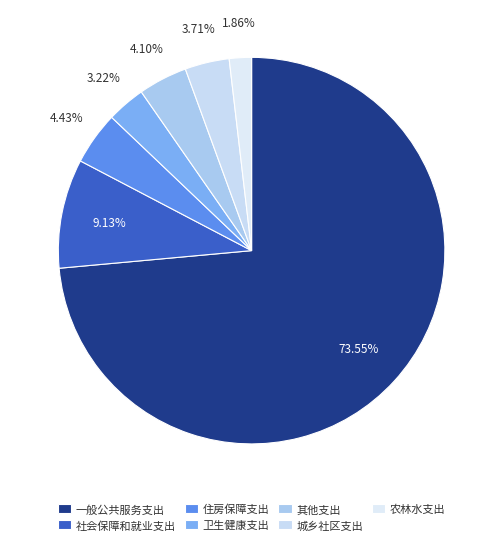

To the nearest percent, what is the combined percentage of 社会保障和就业支出 and 卫生健康支出?

12%